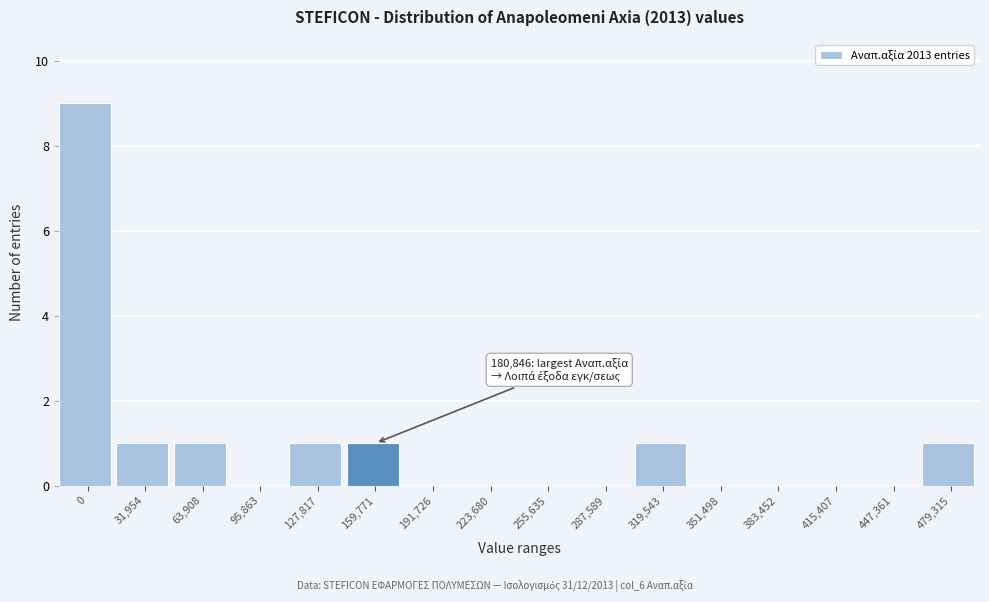

Reading right to left, transcribe all the data shown in this chart.

479,315=1	447,361=0	415,407=0	383,452=0	351,498=0	319,543=1	287,589=0	255,635=0	223,680=0	191,726=0	159,771=1	127,817=1	95,863=0	63,908=1	31,954=1	0=9